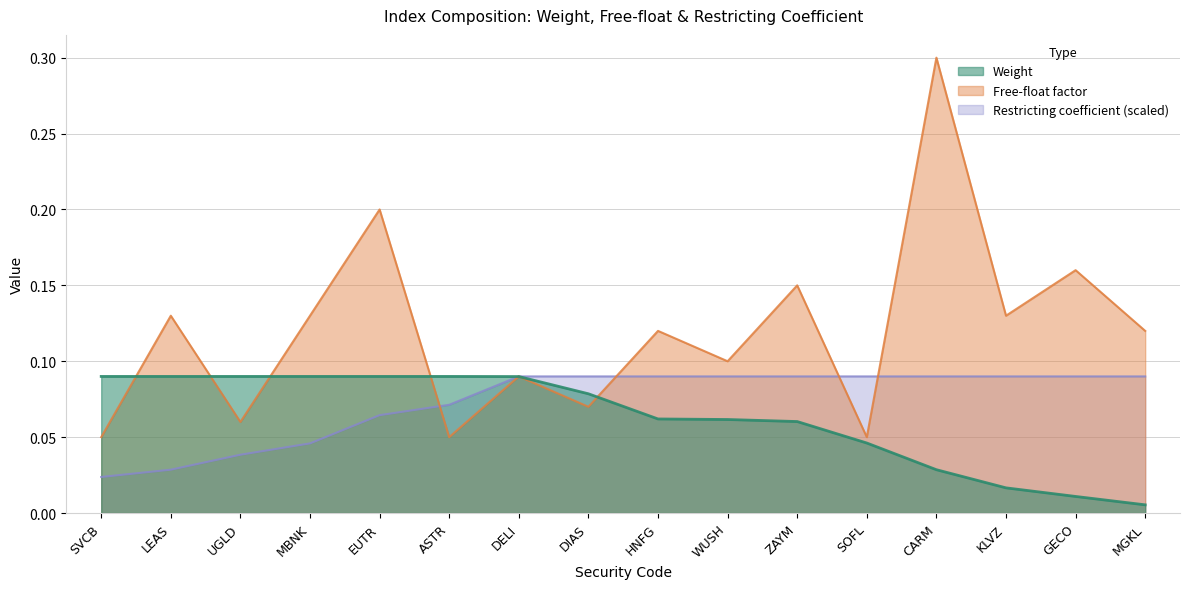

What is the label of the 8th point from the left?

DIAS